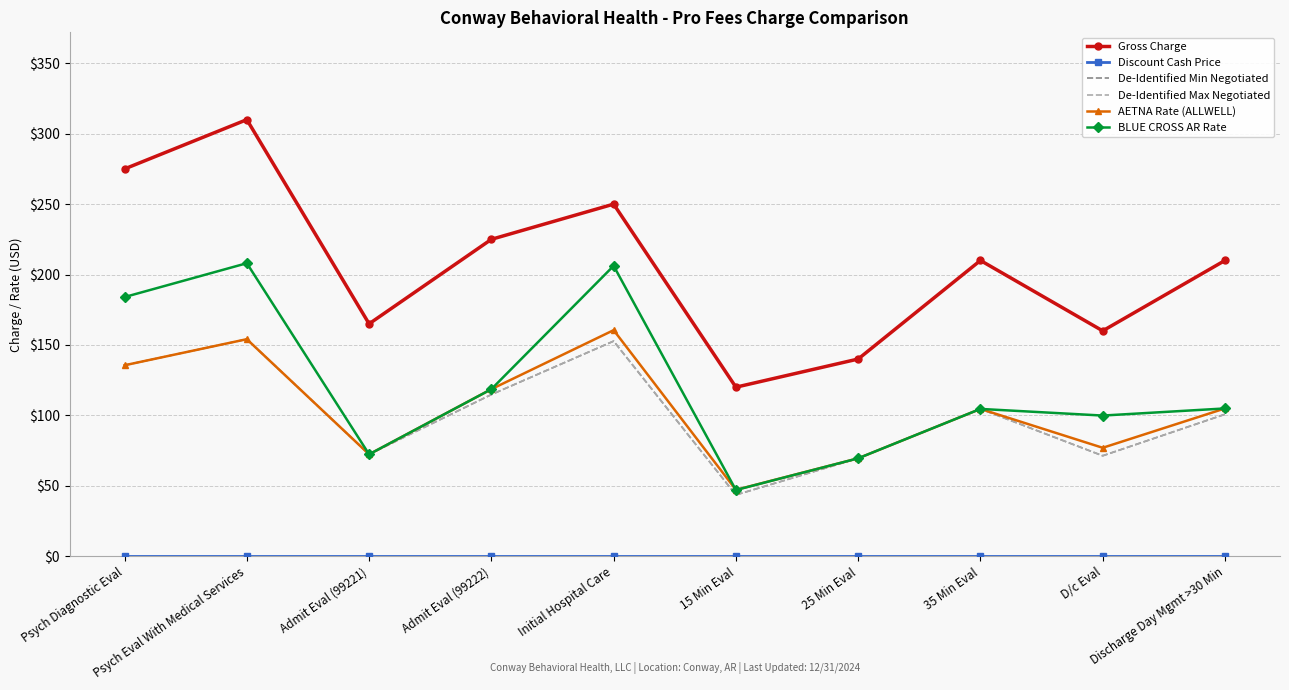

True or false: Gross Charge and De-Identified Min Negotiated intersect in this chart.

False